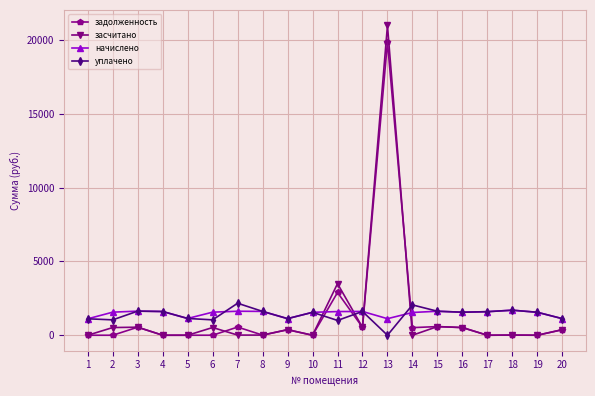

What is the difference between the maximum and minimum values in the задолженность series?

19863.5